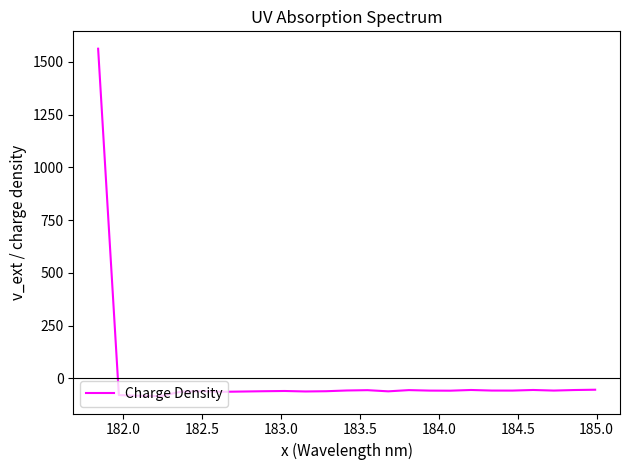

What is the maximum value shown in the chart?

1562.2